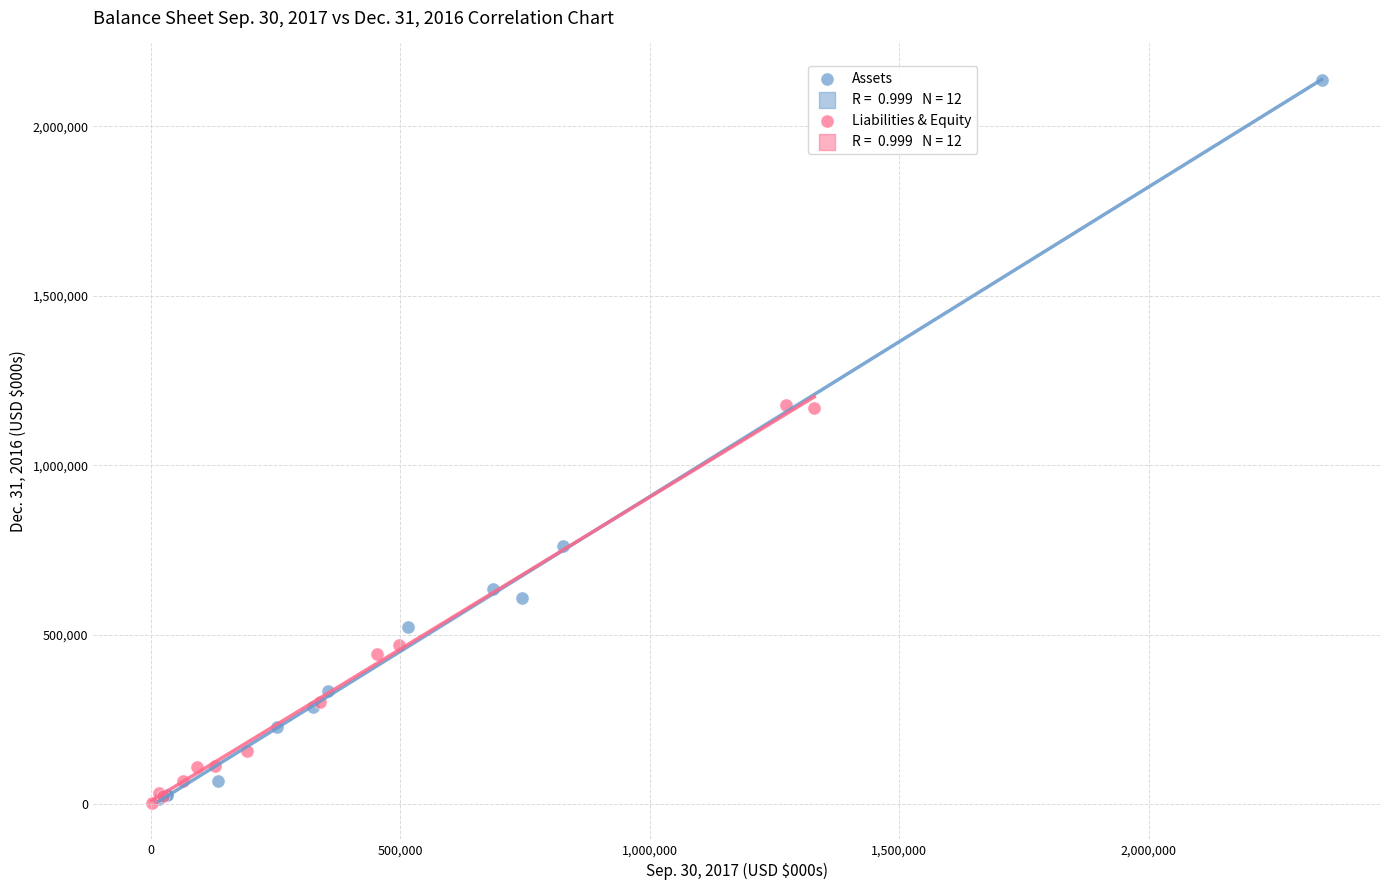

Which series contains the highest Y value?

Assets